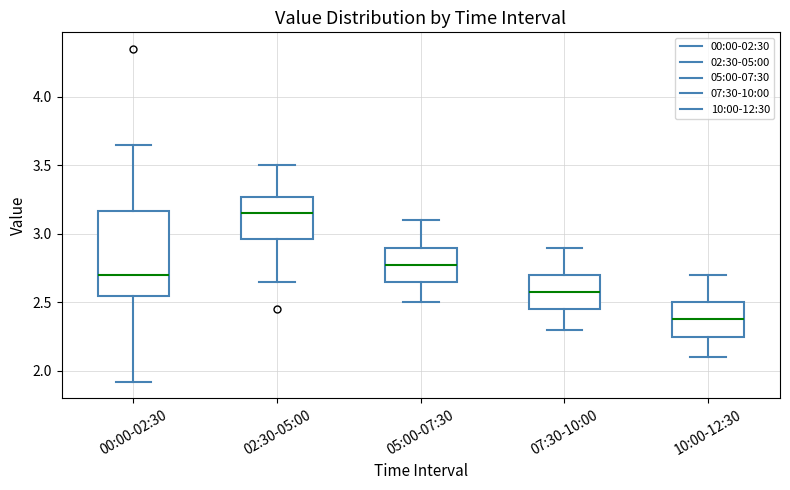

Reading left to right, transcribe this box plot: for each box, give where its median line is, the range the box spans, and where its two whiskers end, as read against the y-axis. The values are not printed on the chart, so give them approximately, as read against the axis.

00:00-02:30: median 2.70, box 2.55 to 3.15, whiskers 1.90 to 3.65
02:30-05:00: median 3.15, box 2.95 to 3.25, whiskers 2.65 to 3.50
05:00-07:30: median 2.80, box 2.65 to 2.90, whiskers 2.50 to 3.10
07:30-10:00: median 2.60, box 2.45 to 2.70, whiskers 2.30 to 2.90
10:00-12:30: median 2.40, box 2.25 to 2.50, whiskers 2.10 to 2.70